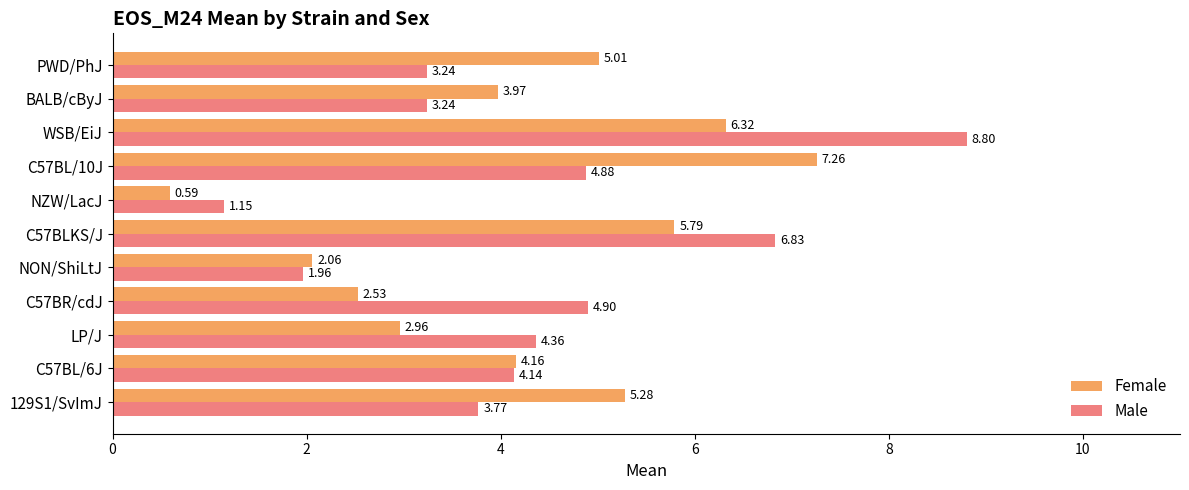

Which series changed the most between C57BLKS/J and NZW/LacJ?

Male